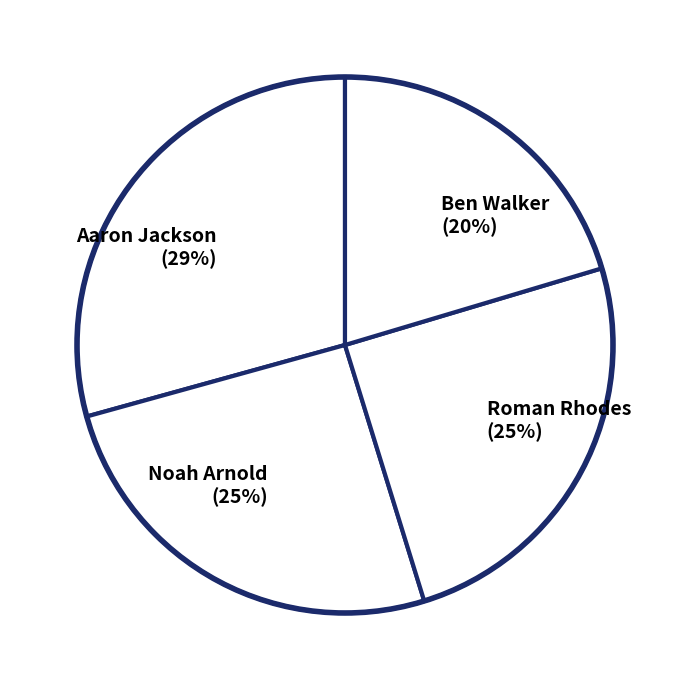

What is the smallest slice in the pie chart?

Ben Walker